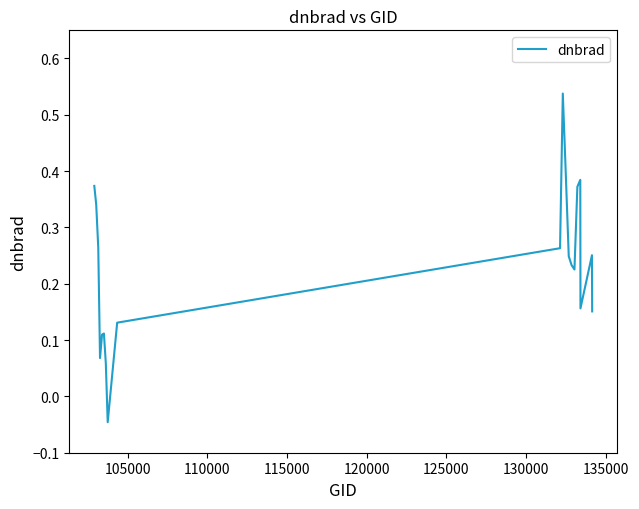

What is the difference between the maximum and minimum values?

0.6